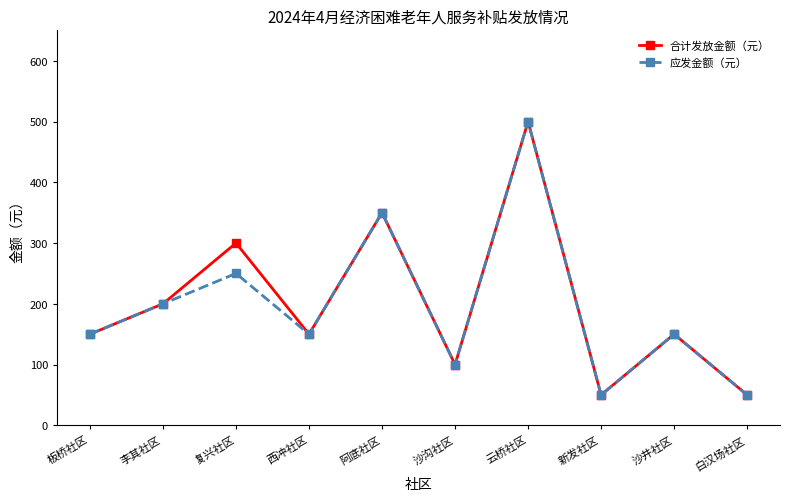

Which series changed the most between 复兴社区 and 白汉场社区?

合计发放金额（元）